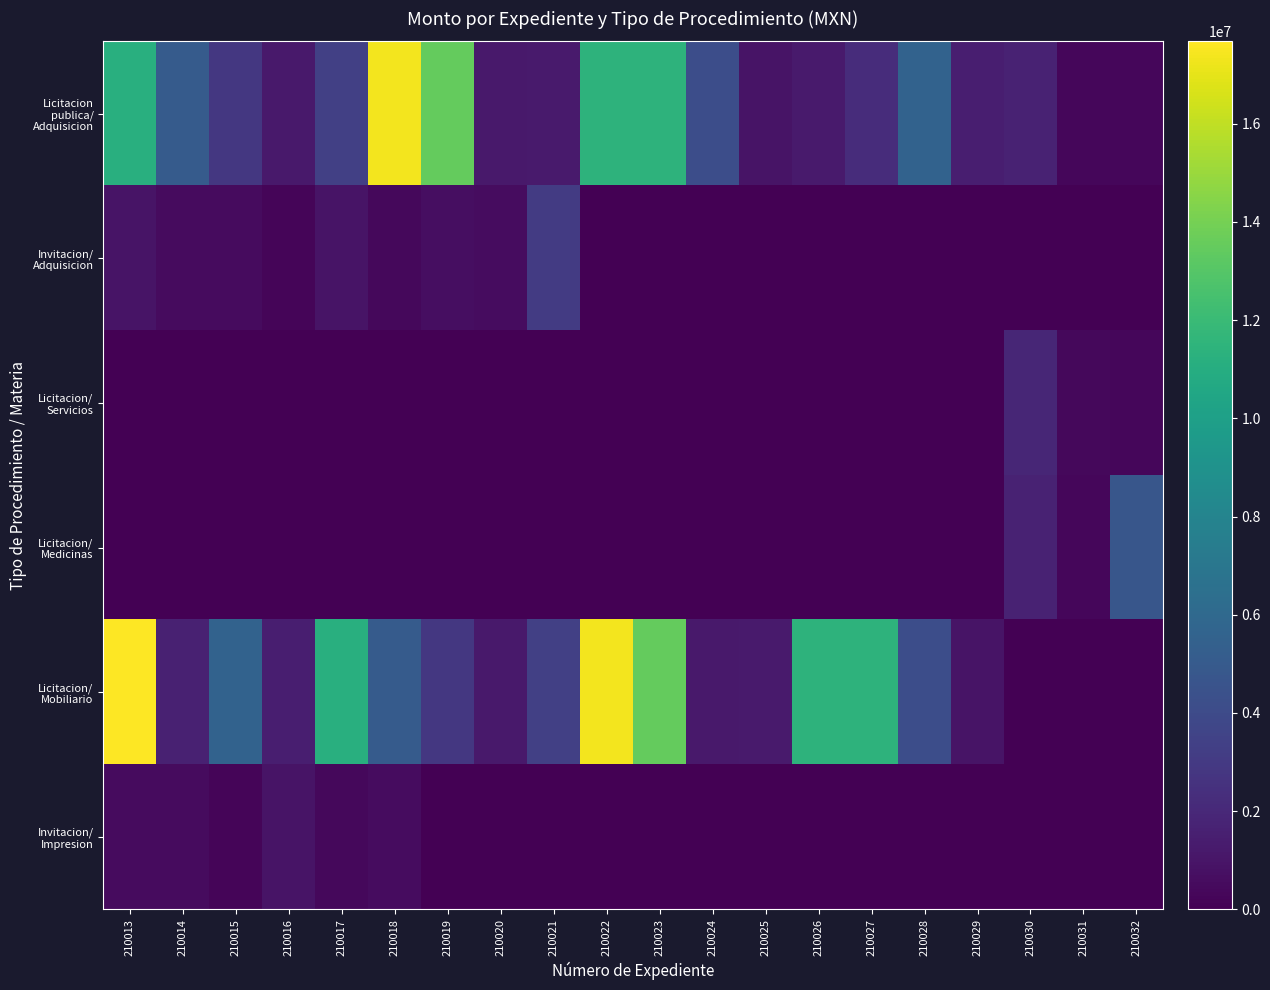

What is the total value across all series at 210019?

16984185.0